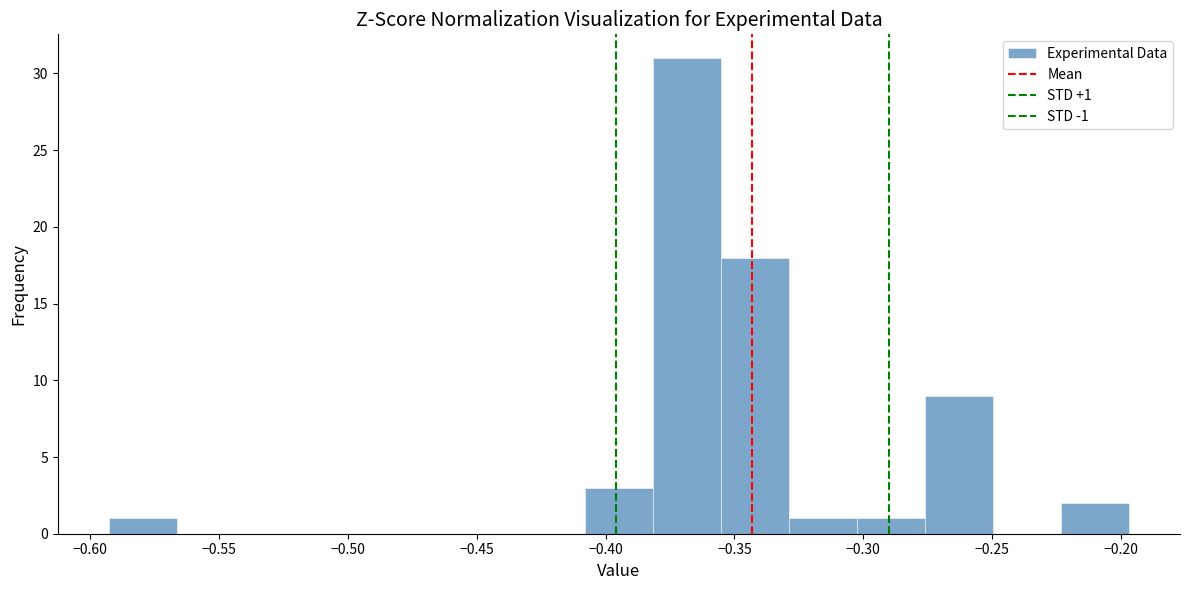

Which range on the x-axis has the tallest bar?

-0.380 to -0.355